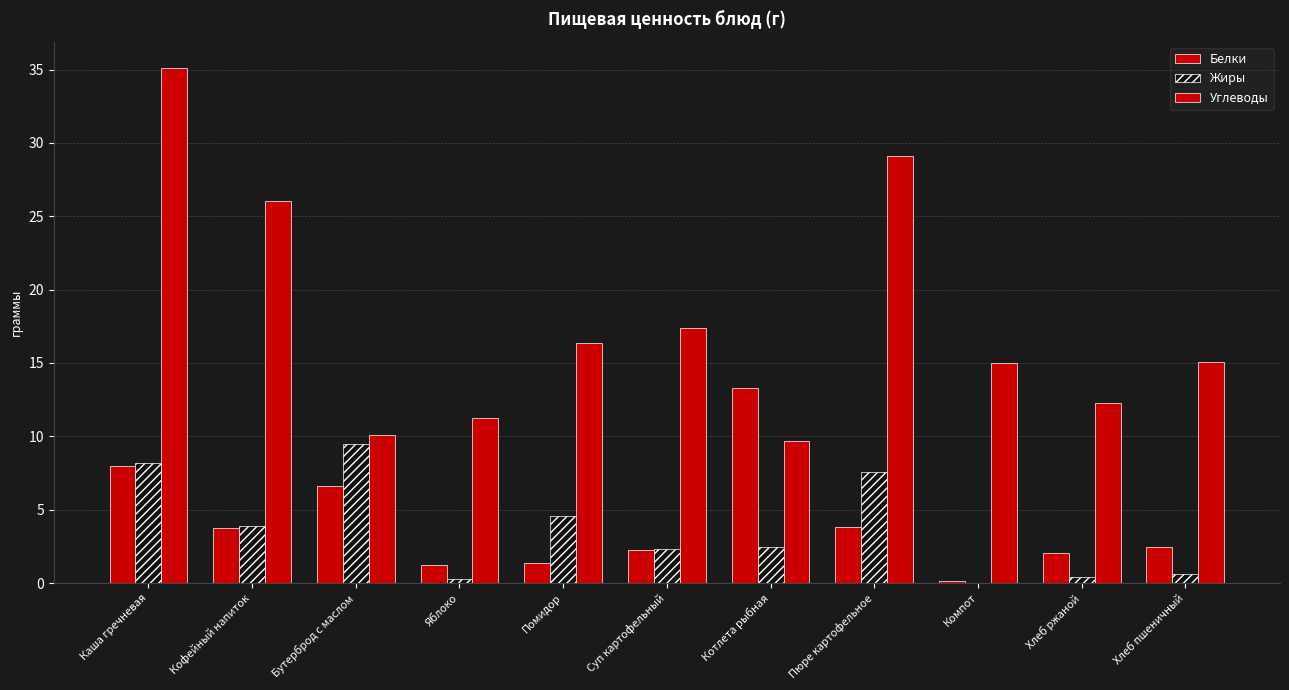

Which has a higher value, Пюре картофельное or Яблоко?

Пюре картофельное